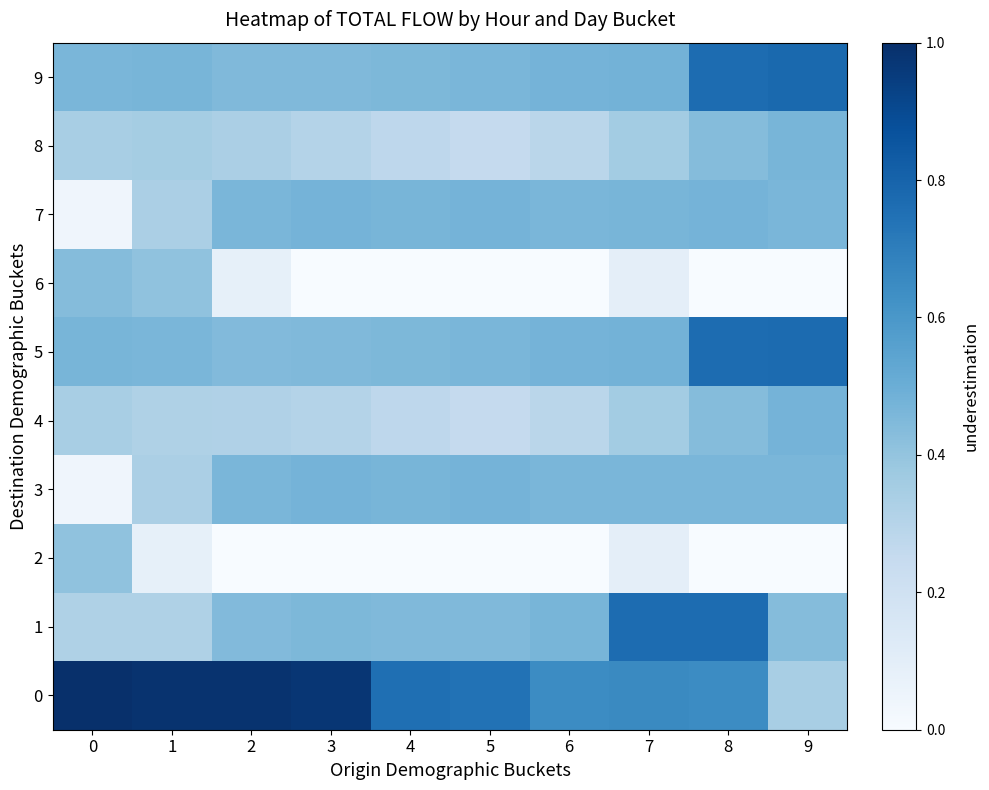

Reading left to right, list all the values displayed in this chart.

0: 0=1.0	1=1.0	2=1.0	3=1.0	4=0.8	5=0.7	6=0.6	7=0.7	8=0.6	9=0.3
1: 0=0.3	1=0.3	2=0.4	3=0.5	4=0.4	5=0.4	6=0.5	7=0.8	8=0.8	9=0.4
2: 0=0.4	1=0.1	2=0.0	3=0.0	4=0.0	5=0.0	6=0.0	7=0.1	8=0.0	9=0.0
3: 0=0.0	1=0.3	2=0.5	3=0.5	4=0.5	5=0.5	6=0.5	7=0.5	8=0.5	9=0.5
4: 0=0.3	1=0.3	2=0.3	3=0.3	4=0.3	5=0.3	6=0.3	7=0.4	8=0.4	9=0.5
5: 0=0.5	1=0.5	2=0.4	3=0.4	4=0.5	5=0.5	6=0.5	7=0.5	8=0.8	9=0.8
6: 0=0.4	1=0.4	2=0.1	3=0.0	4=0.0	5=0.0	6=0.0	7=0.1	8=0.0	9=0.0
7: 0=0.0	1=0.3	2=0.5	3=0.5	4=0.5	5=0.5	6=0.5	7=0.5	8=0.5	9=0.5
8: 0=0.3	1=0.4	2=0.3	3=0.3	4=0.3	5=0.3	6=0.3	7=0.4	8=0.4	9=0.5
9: 0=0.5	1=0.5	2=0.4	3=0.4	4=0.5	5=0.5	6=0.5	7=0.5	8=0.8	9=0.8